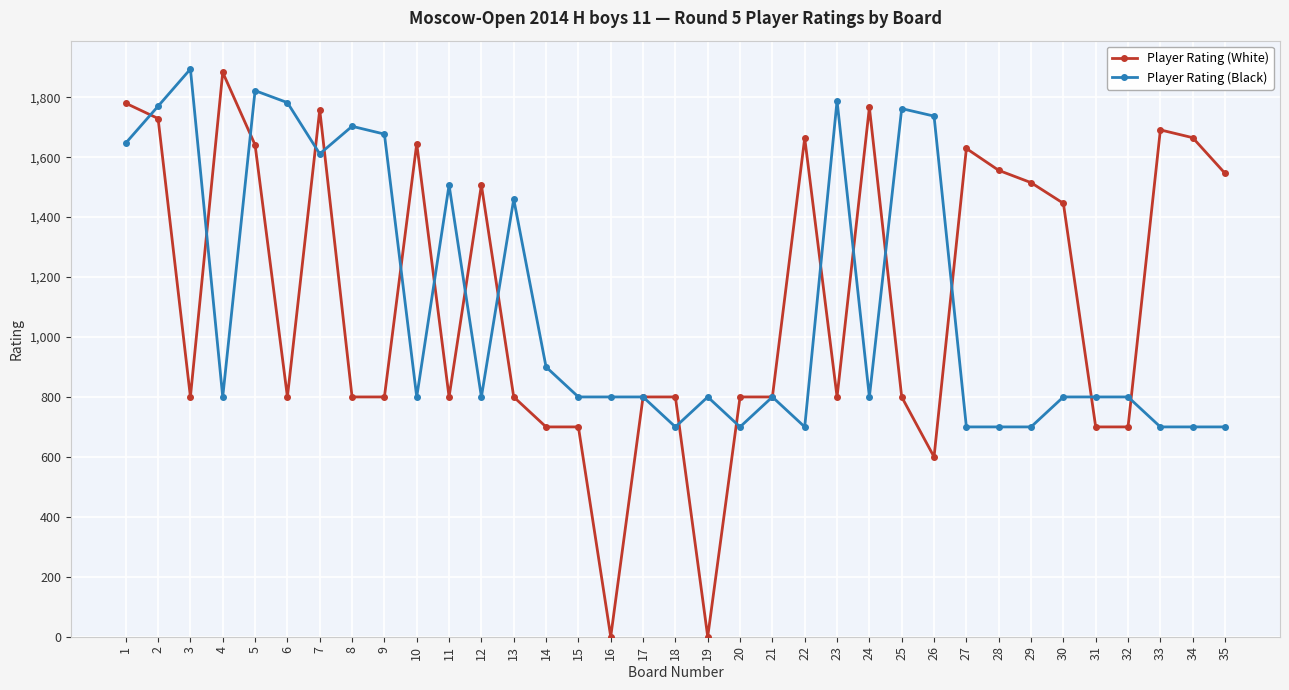

Where is the first local maximum for Player Rating (Black)?

3